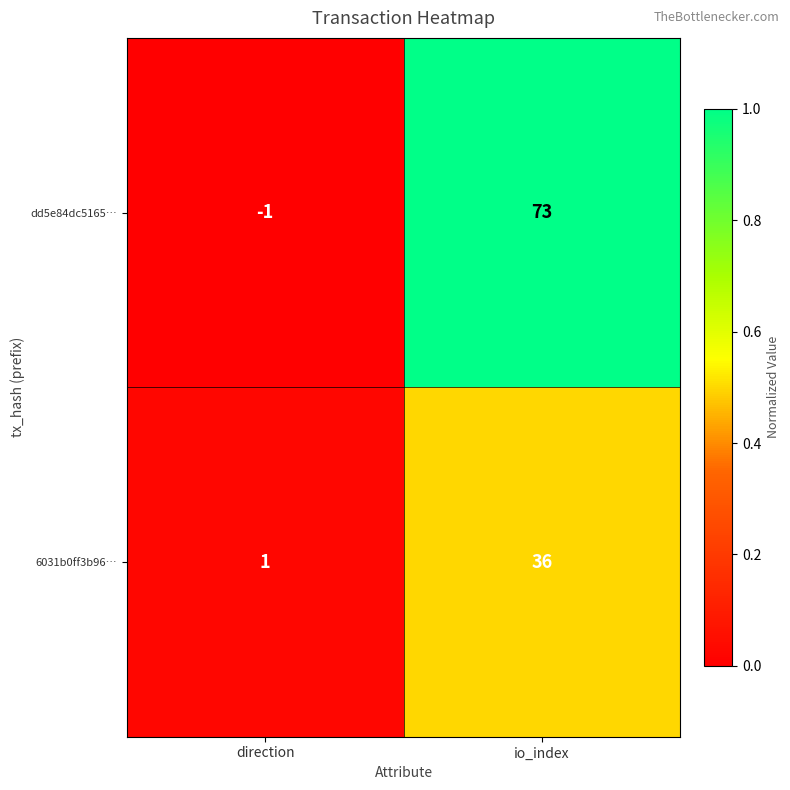

Rank the series by their average value, from highest to lowest.

dd5e84dc5165…, 6031b0ff3b96…